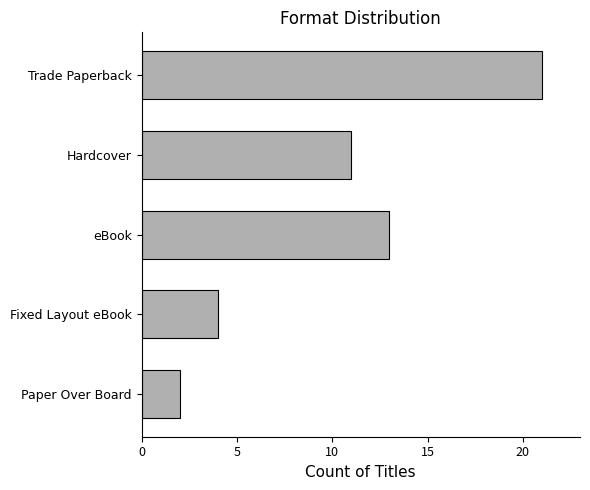

What is the sum of the values at eBook and Fixed Layout eBook?

17